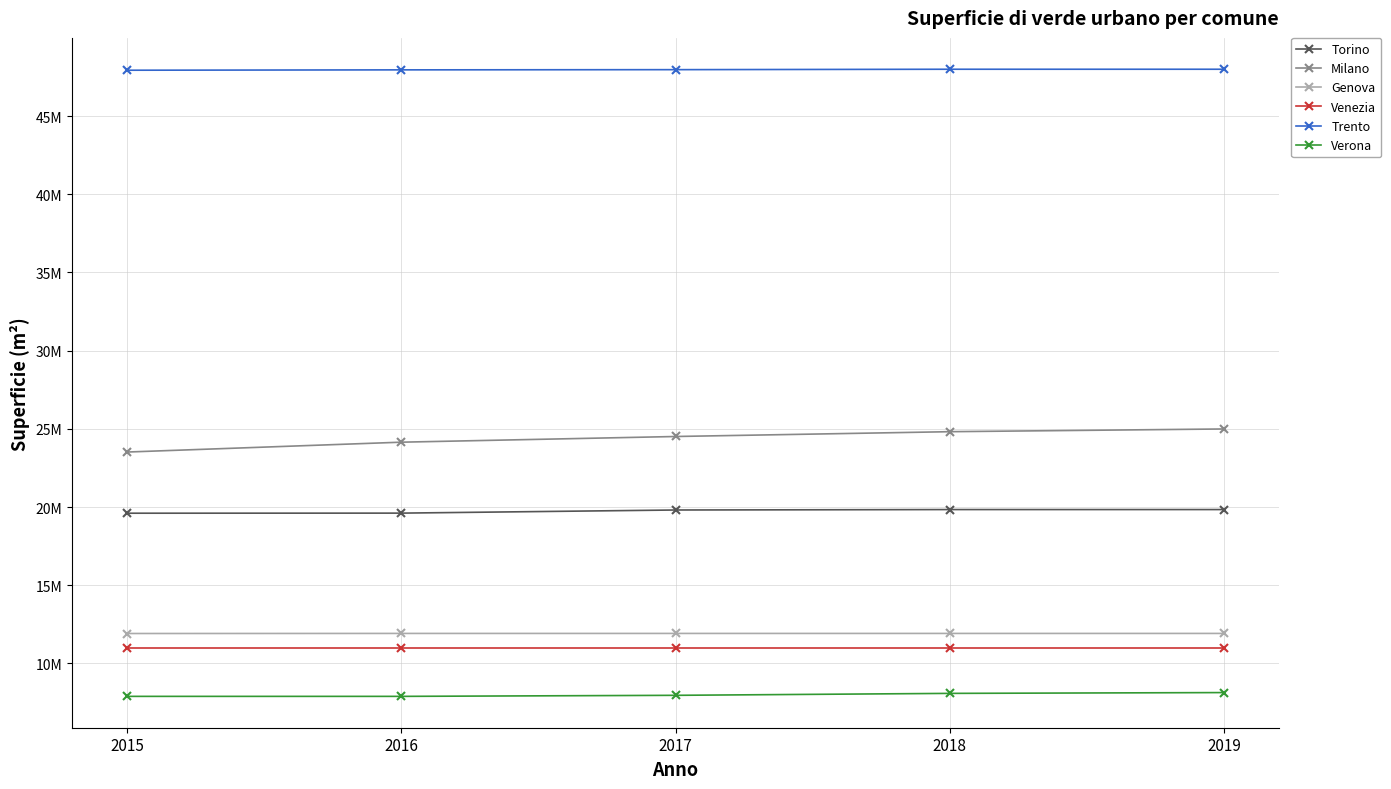

True or false: Milano has more than 1 interior local peaks.

False